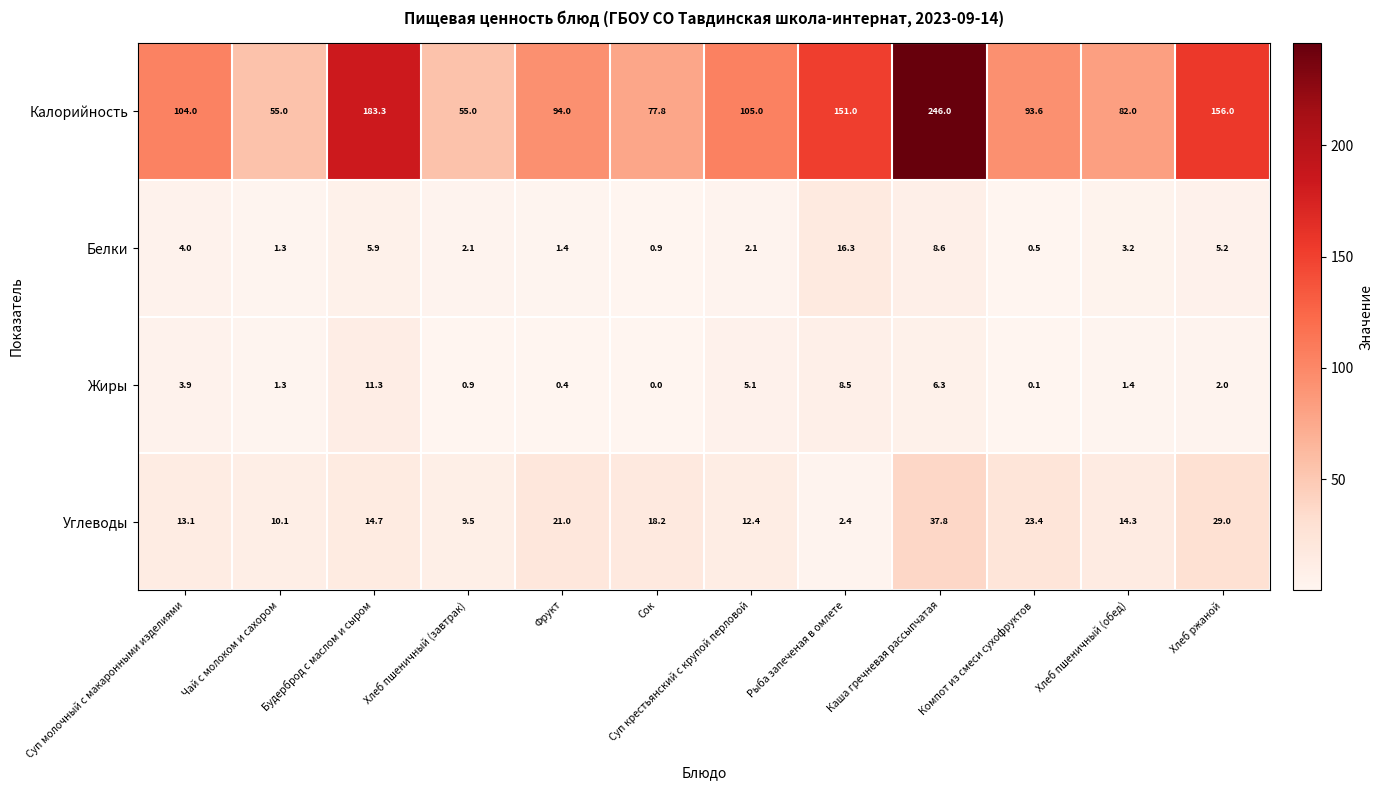

What is the average value of the Жиры series?

3.4